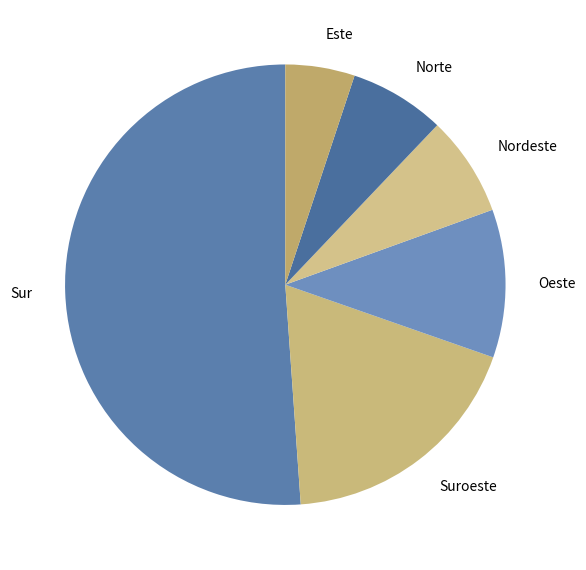

True or false: Nordeste accounts for 18% of the total.

False